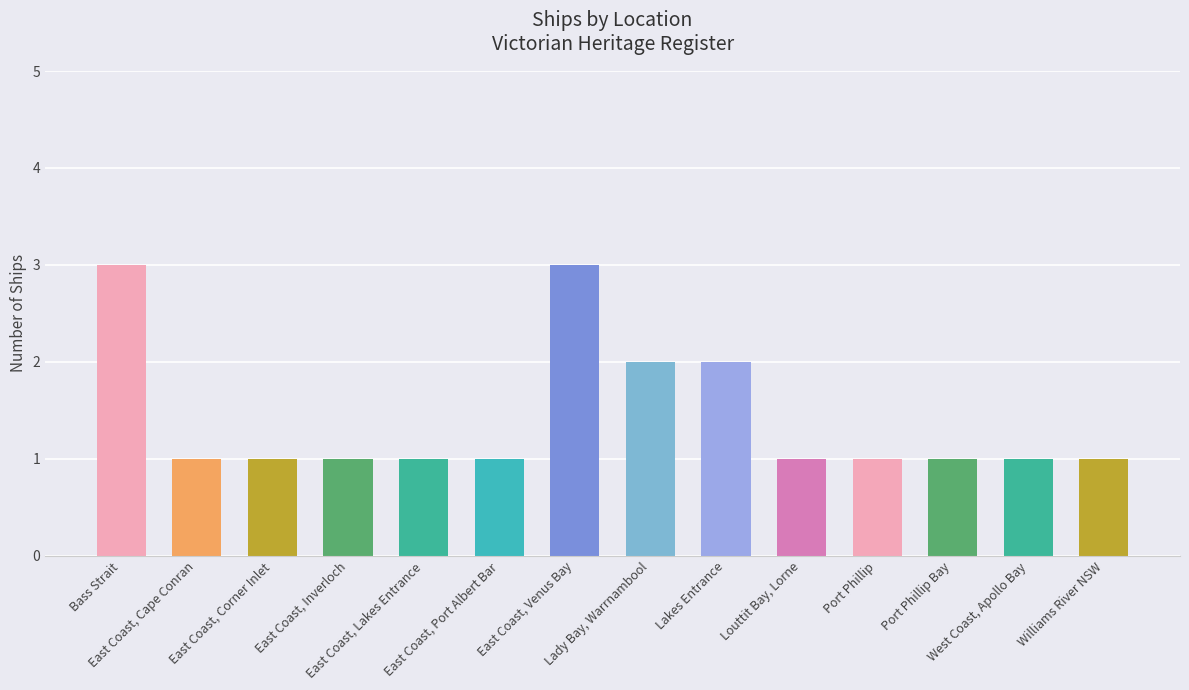

Rank the categories by value from highest to lowest.

Bass Strait, East Coast, Venus Bay, Lady Bay, Warrnambool, Lakes Entrance, East Coast, Cape Conran, East Coast, Corner Inlet, East Coast, Inverloch, East Coast, Lakes Entrance, East Coast, Port Albert Bar, Louttit Bay, Lorne, Port Phillip, Port Phillip Bay, West Coast, Apollo Bay, Williams River NSW